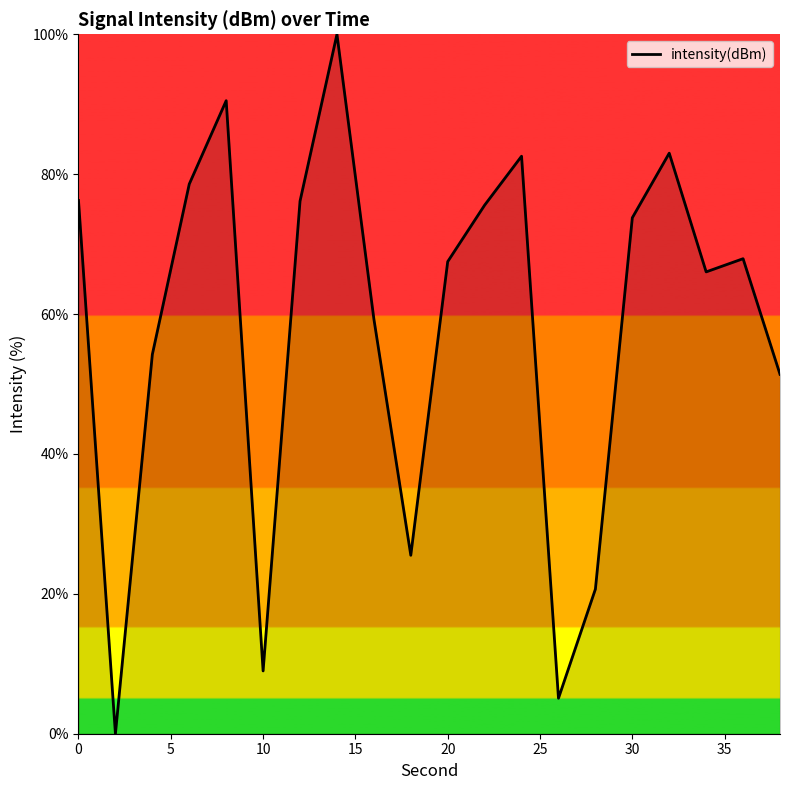

What is the maximum value shown in the chart?

100.0